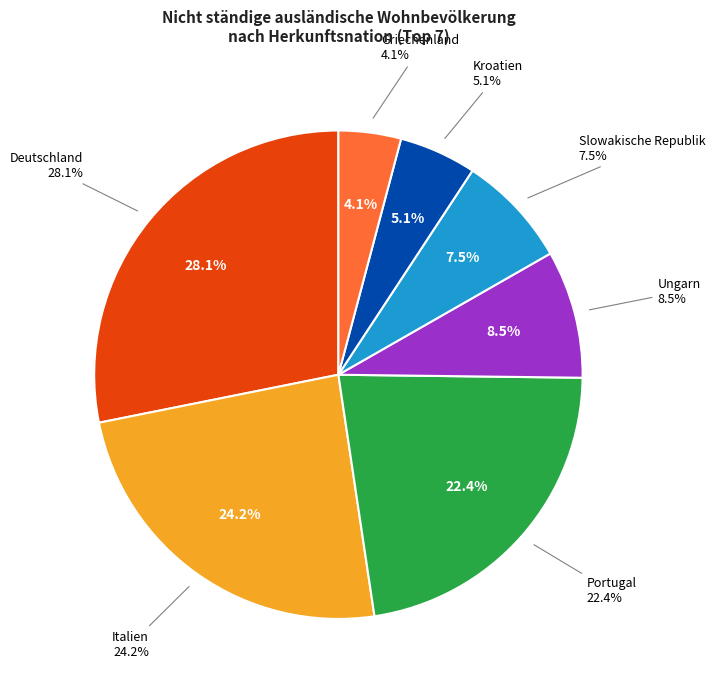

Which has a higher value, Griechenland or Kroatien?

Kroatien